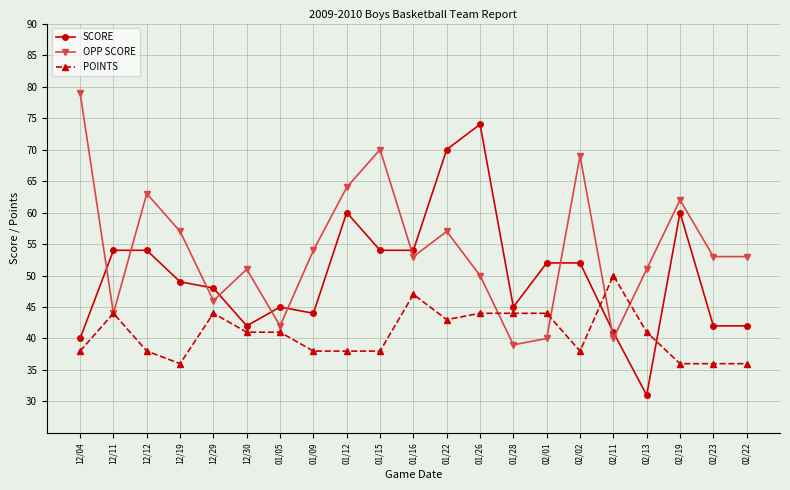

What is the spread (max minus min) of values at 02/11?

10